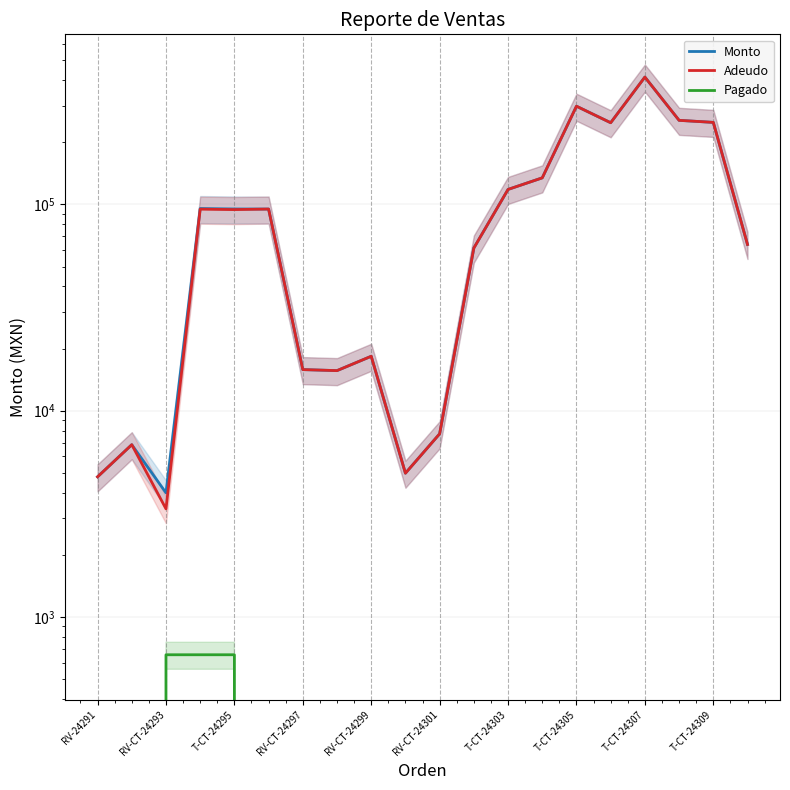

What is the value of the Monto point at the 4th from the left?

95511.0